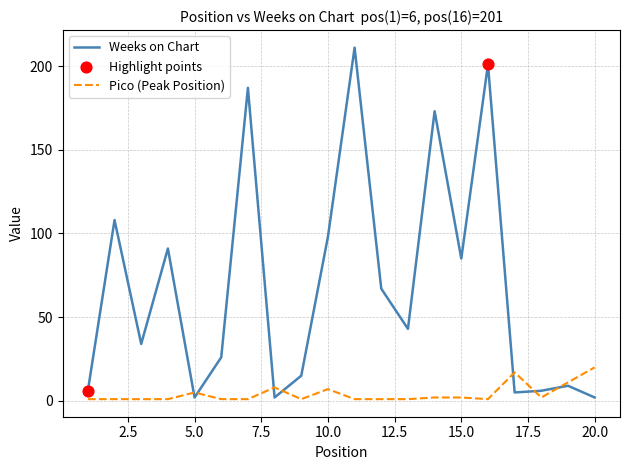

Which series has the largest total across all categories?

Weeks on Chart